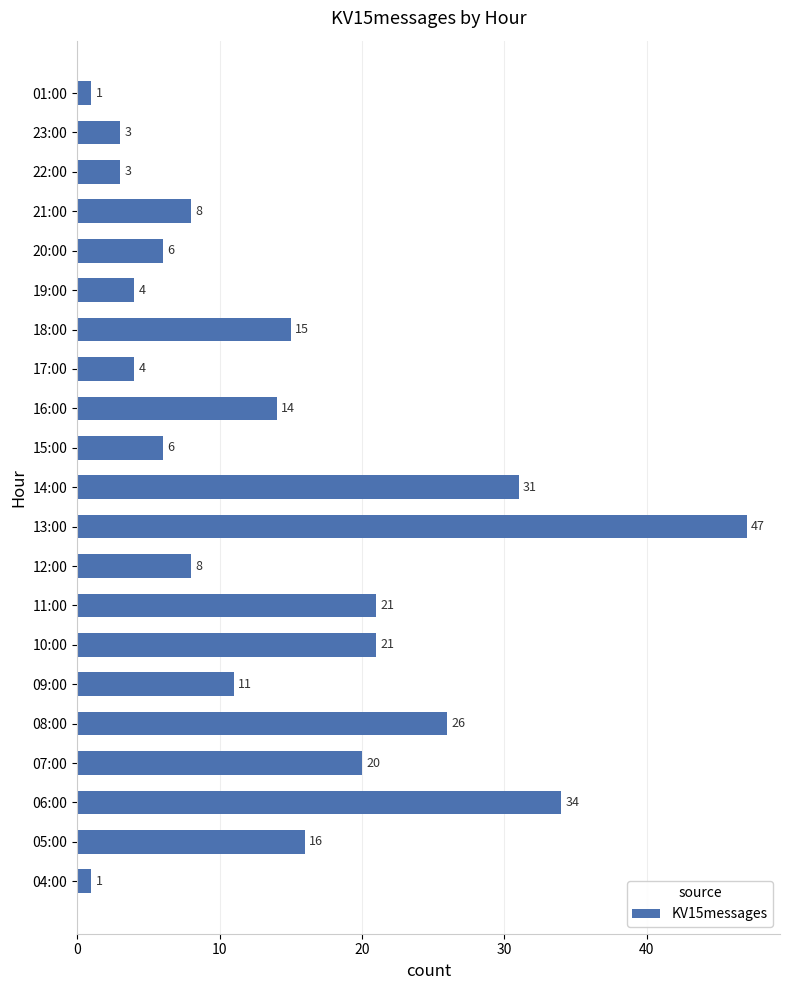

Read the value at 21:00.

8